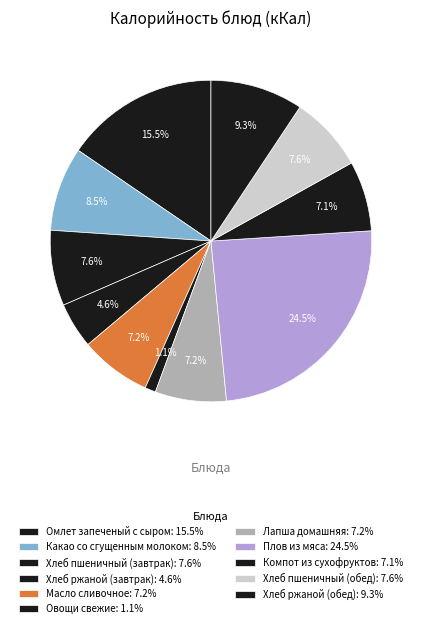

To the nearest percent, what is the difference between the largest and smallest slice percentages?

23%